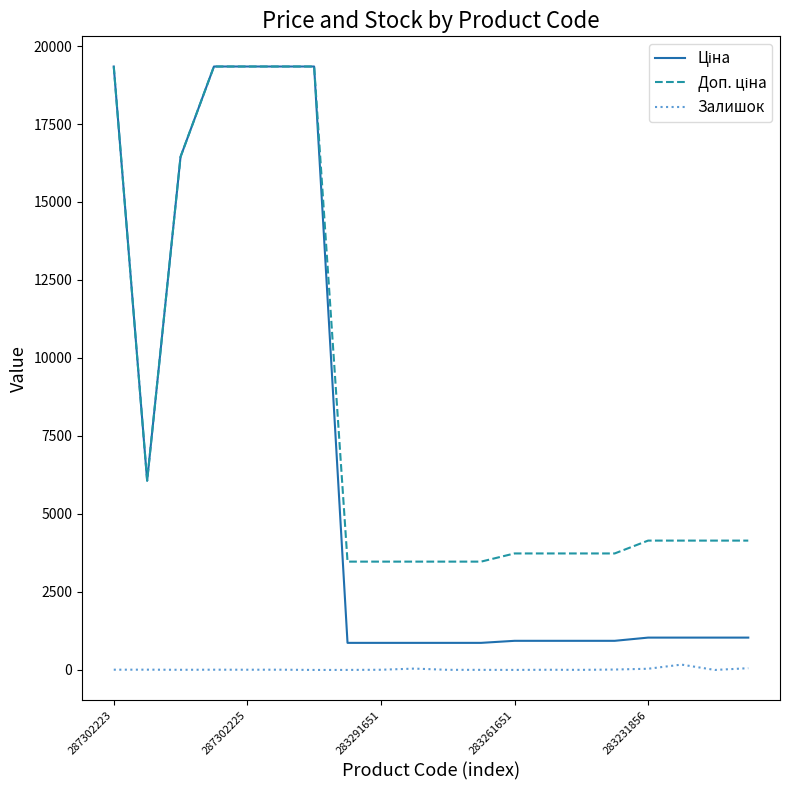

What is the maximum value shown in the chart?

19343.1